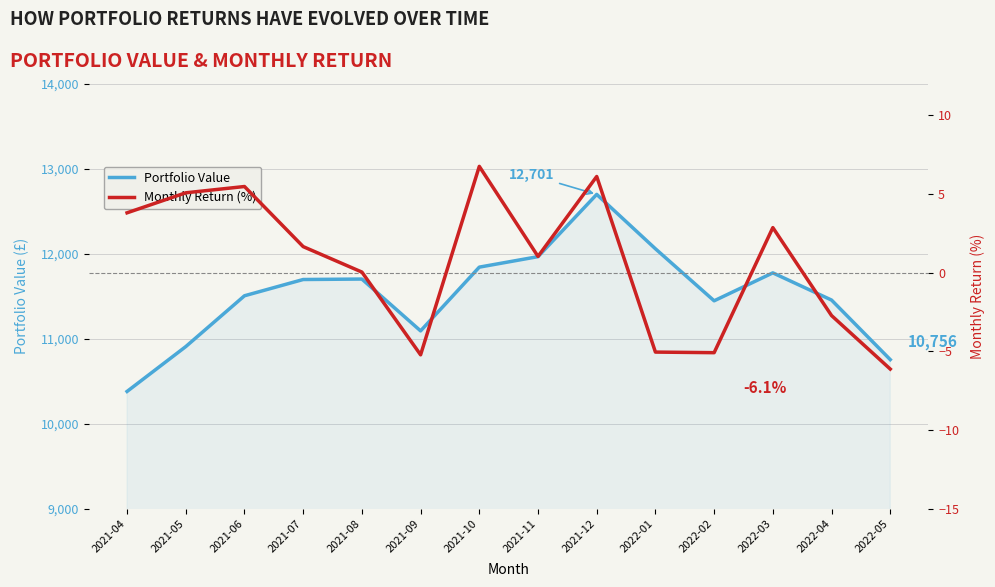

The value of Monthly Return (%) at 2021-10 is 6.8. True or false?

True